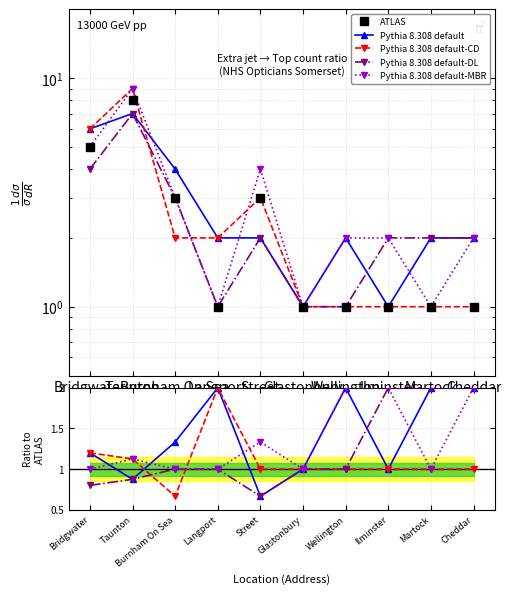

Is it true that ATLAS equals 1.6 at Martock?

False